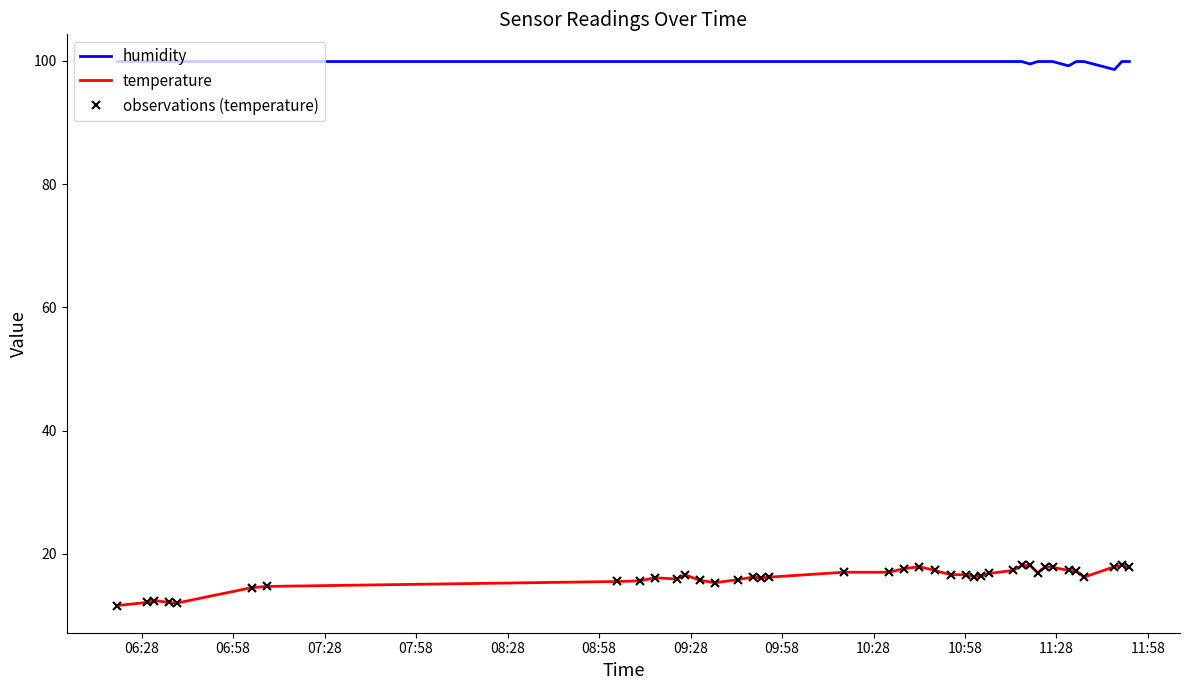

True or false: humidity and observations (temperature) intersect in this chart.

False